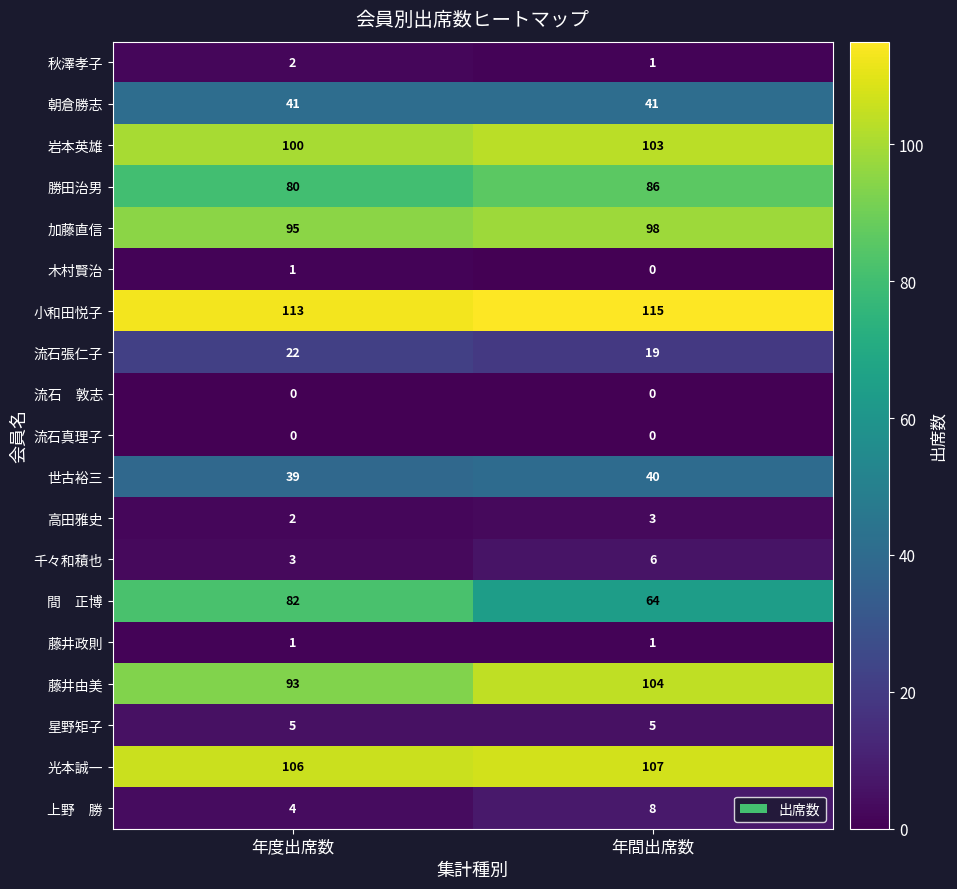

What is the spread (max minus min) of values at 年度出席数?

113